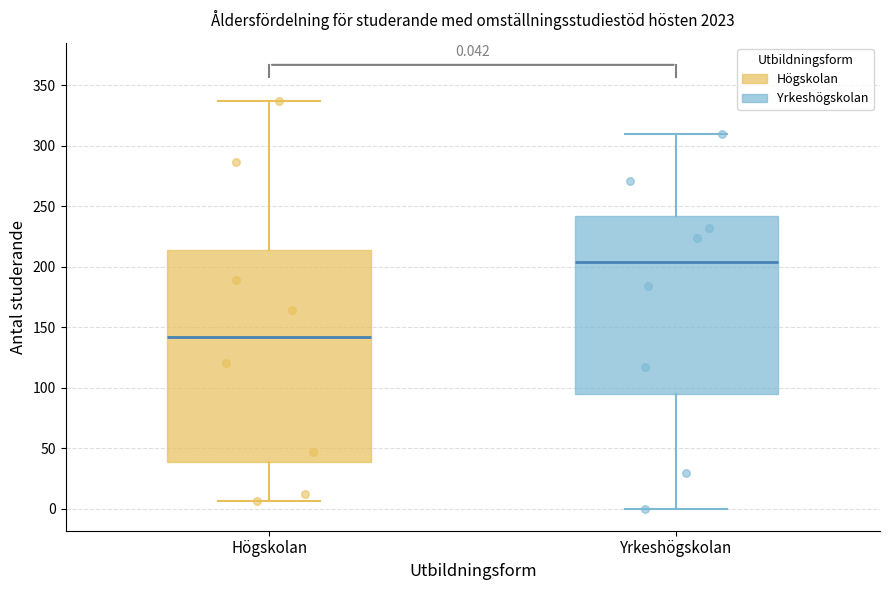

Which box has the highest median line?

Yrkeshögskolan